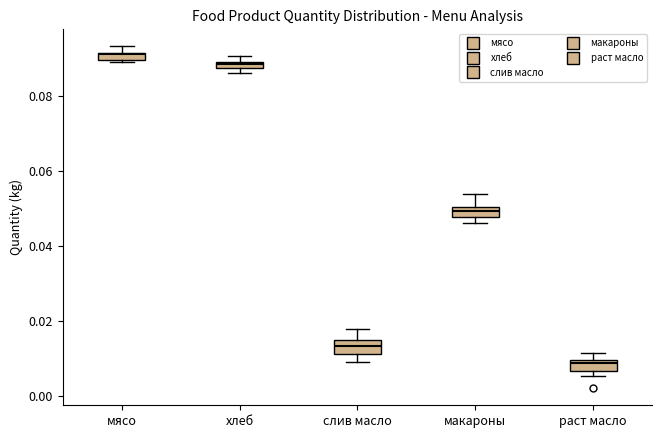

Where is the upper edge of the box for макароны on the y-axis? The values are not printed on the chart, so give them approximately, as read against the axis.

0.050